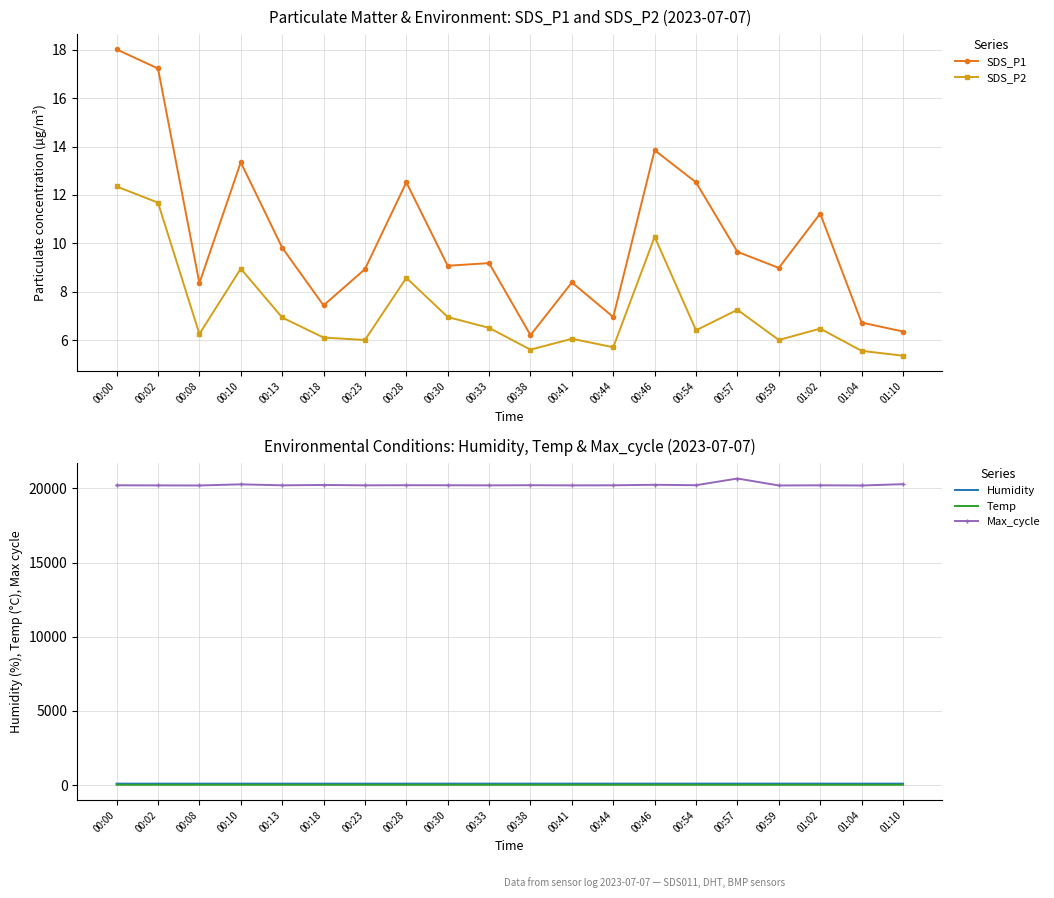

What is the minimum value shown in the chart?

5.3